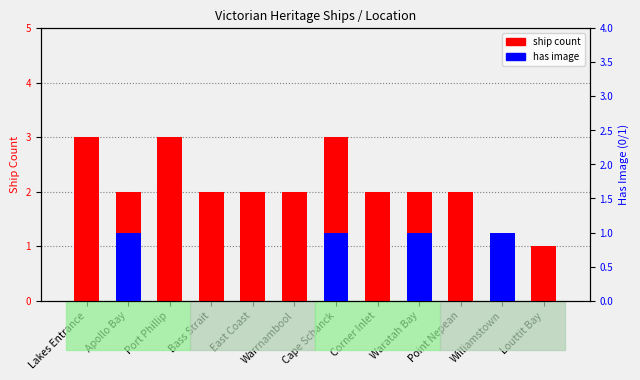

At which label is ship count closest to 2?

Apollo Bay